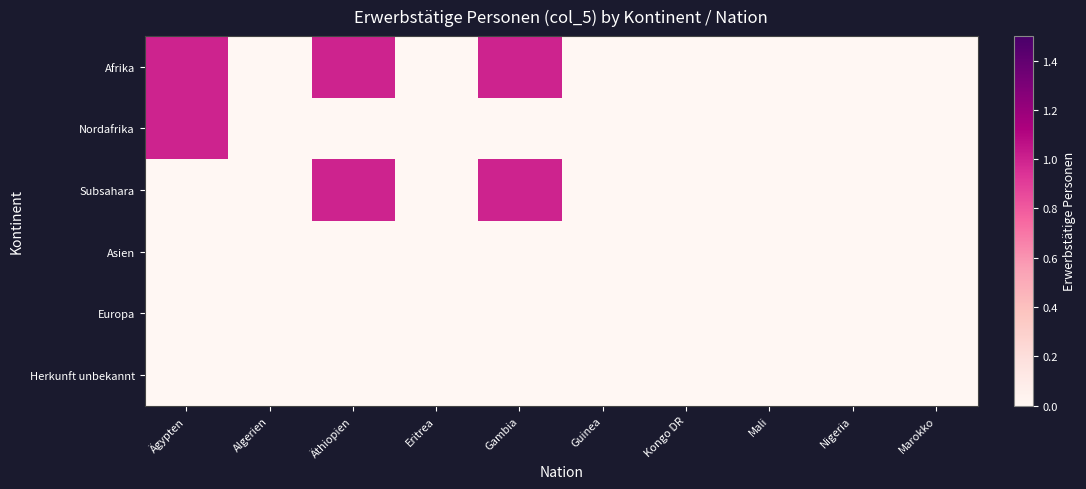

Reading left to right, extract all data points from this chart.

Afrika: Ägypten=1	Algerien=0	Äthiopien=1	Eritrea=0	Gambia=1	Guinea=0	Kongo DR=0	Mali=0	Nigeria=0	Marokko=0
Nordafrika: Ägypten=1	Algerien=0	Äthiopien=0	Eritrea=0	Gambia=0	Guinea=0	Kongo DR=0	Mali=0	Nigeria=0	Marokko=0
Subsahara: Ägypten=0	Algerien=0	Äthiopien=1	Eritrea=0	Gambia=1	Guinea=0	Kongo DR=0	Mali=0	Nigeria=0	Marokko=0
Asien: Ägypten=0	Algerien=0	Äthiopien=0	Eritrea=0	Gambia=0	Guinea=0	Kongo DR=0	Mali=0	Nigeria=0	Marokko=0
Europa: Ägypten=0	Algerien=0	Äthiopien=0	Eritrea=0	Gambia=0	Guinea=0	Kongo DR=0	Mali=0	Nigeria=0	Marokko=0
Herkunft unbekannt: Ägypten=0	Algerien=0	Äthiopien=0	Eritrea=0	Gambia=0	Guinea=0	Kongo DR=0	Mali=0	Nigeria=0	Marokko=0